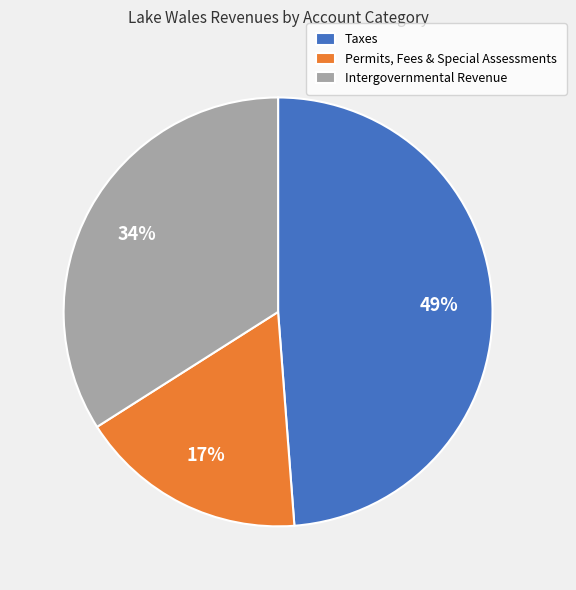

Which slice is the smallest?

Permits, Fees & Special Assessments